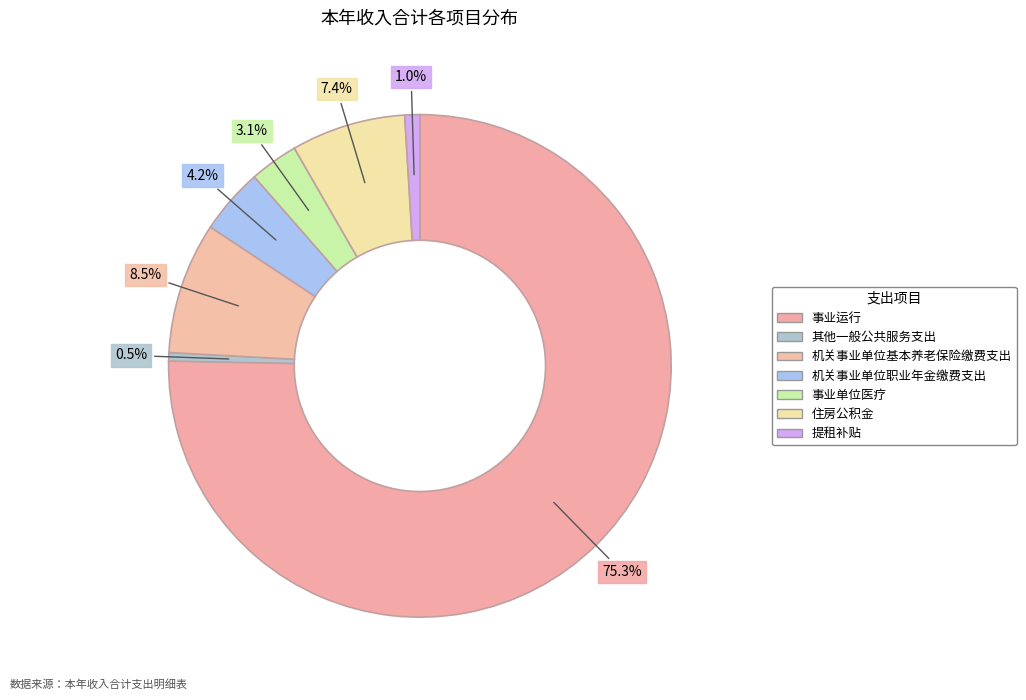

Rank the categories by value from lowest to highest.

其他一般公共服务支出, 提租补贴, 事业单位医疗, 机关事业单位职业年金缴费支出, 住房公积金, 机关事业单位基本养老保险缴费支出, 事业运行